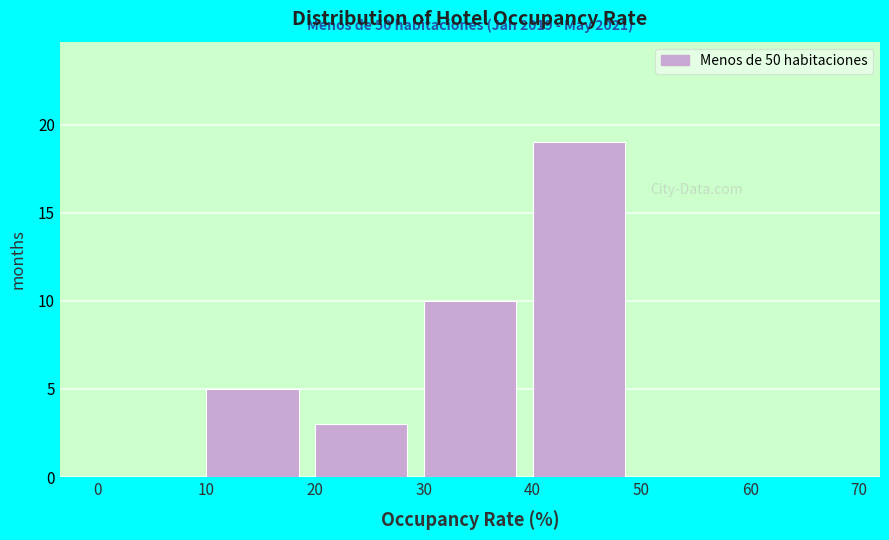

Over which range of the x-axis is the bar tallest?

40 to 50